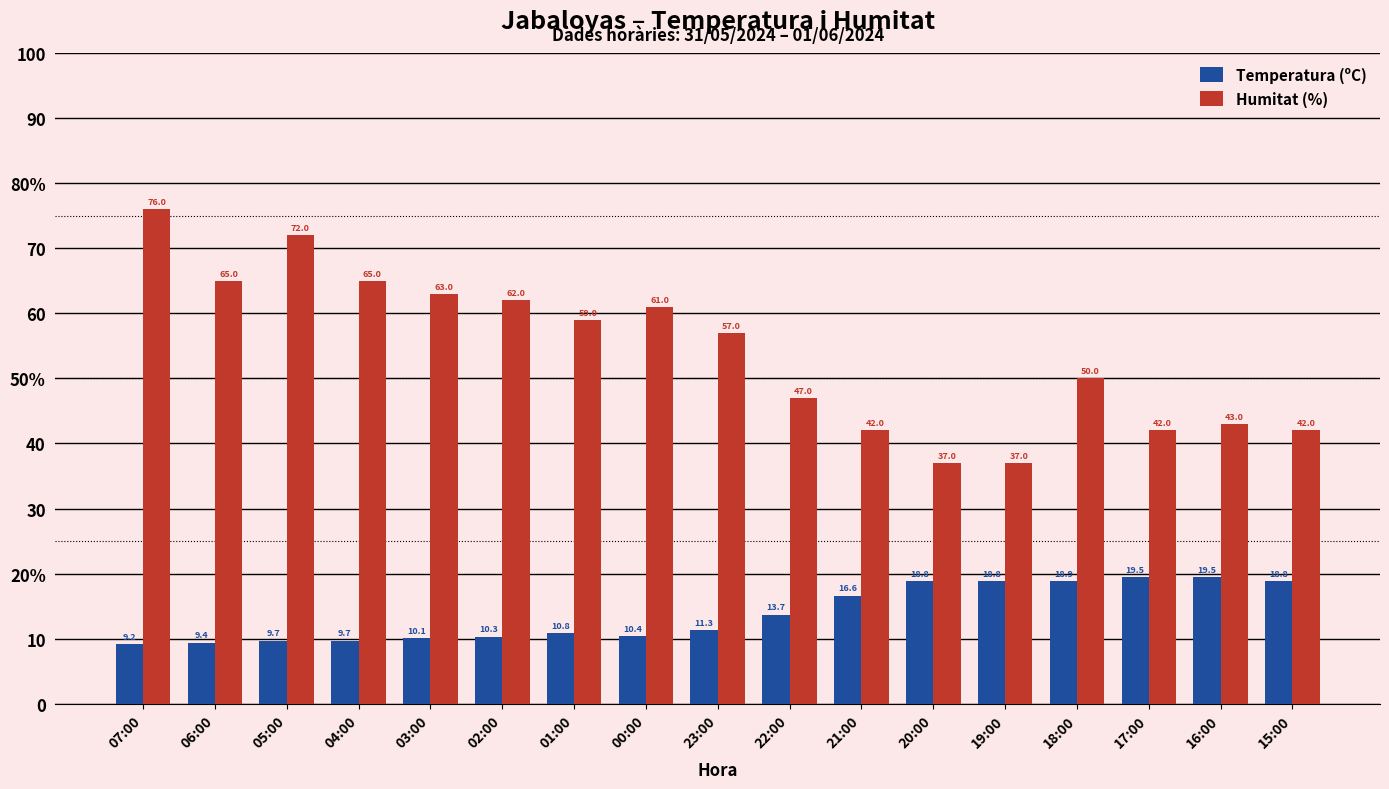

Which series has the largest total across all categories?

Humitat (%)